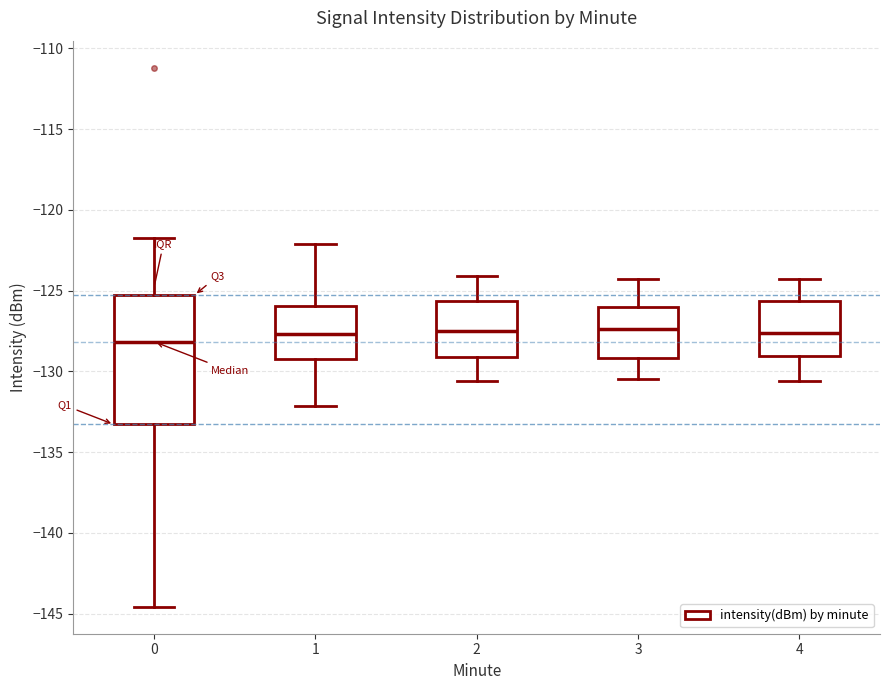

Reading left to right, transcribe this box plot: for each box, give where its median line is, the range the box spans, and where its two whiskers end, as read against the y-axis. The values are not printed on the chart, so give them approximately, as read against the axis.

0: median -128.0, box -133.5 to -125.5, whiskers -144.5 to -121.5
1: median -127.5, box -129.0 to -126.0, whiskers -132.0 to -122.0
2: median -127.5, box -129.0 to -125.5, whiskers -130.5 to -124.0
3: median -127.5, box -129.0 to -126.0, whiskers -130.5 to -124.5
4: median -127.5, box -129.0 to -125.5, whiskers -130.5 to -124.5